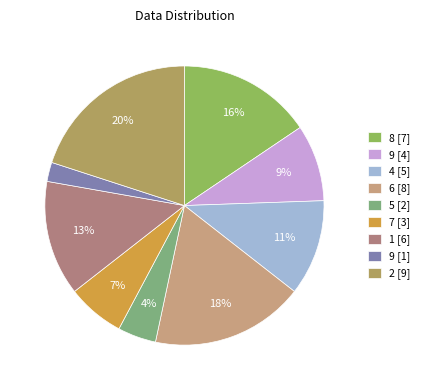

What percentage is the 9 [4] slice, to the nearest percent?

9%